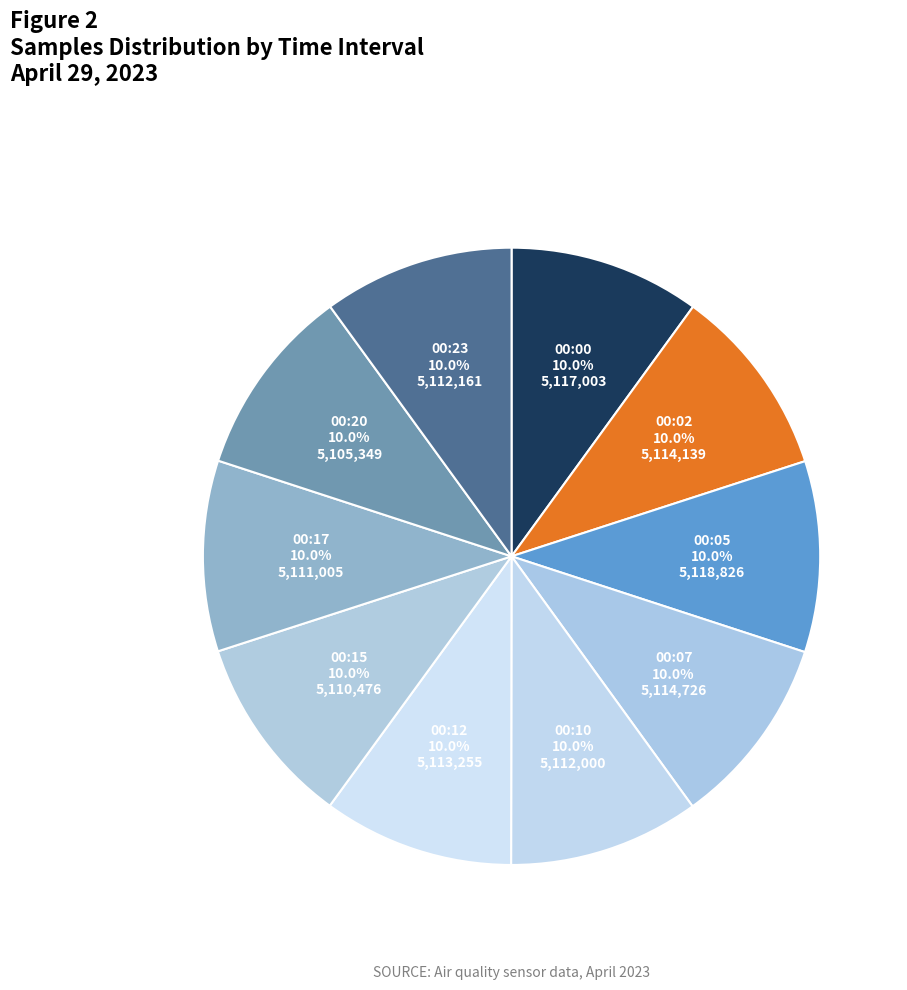

Approximately how many times larger is the value at 00:23 compared to 00:12?

1.0